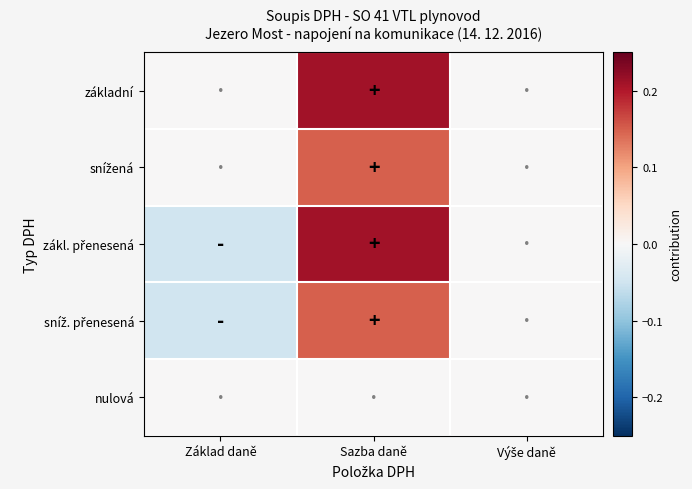

Between Výše daně and Základ daně, which is larger?

Výše daně